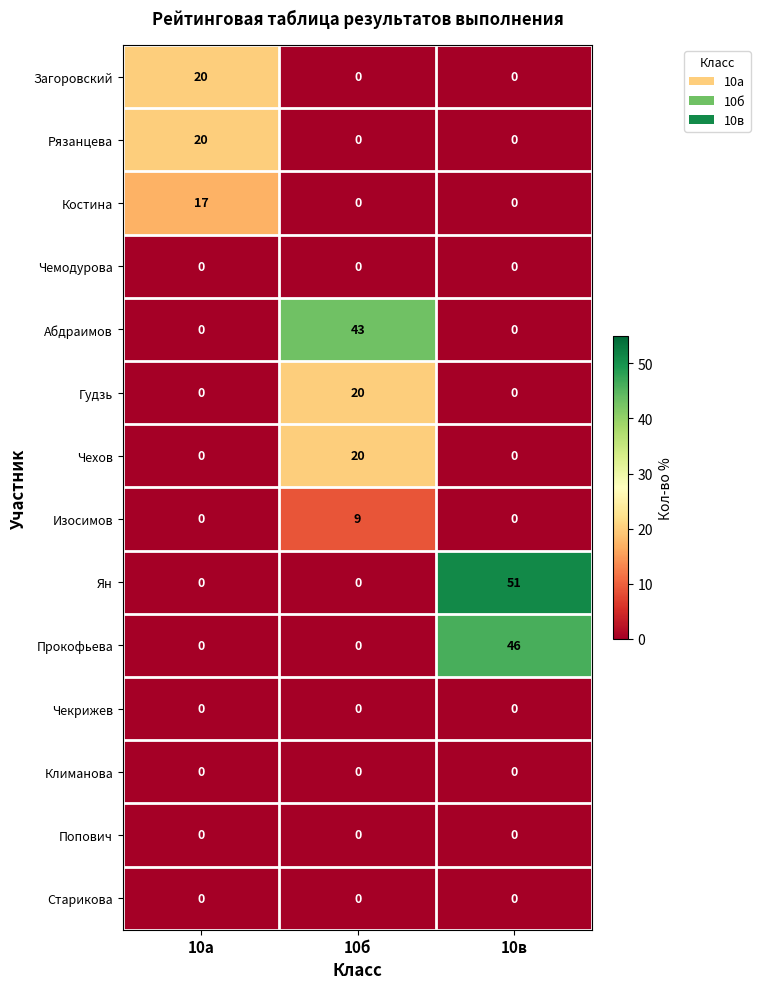

Is it true that Гудзь equals -11 at 10в?

False